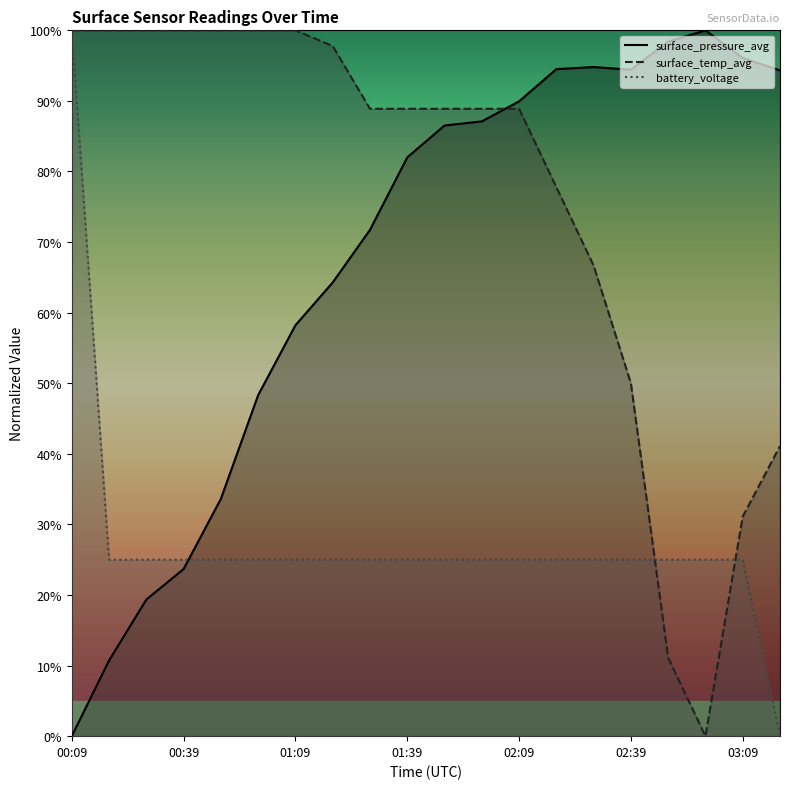

The value of battery_voltage at 02:19 is 25.0. True or false?

True